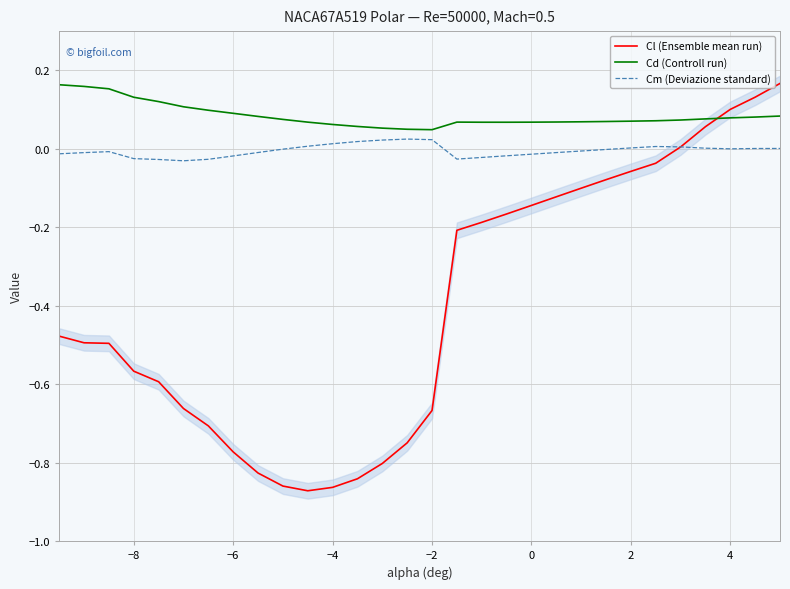

How many lines are shown in the chart?

3